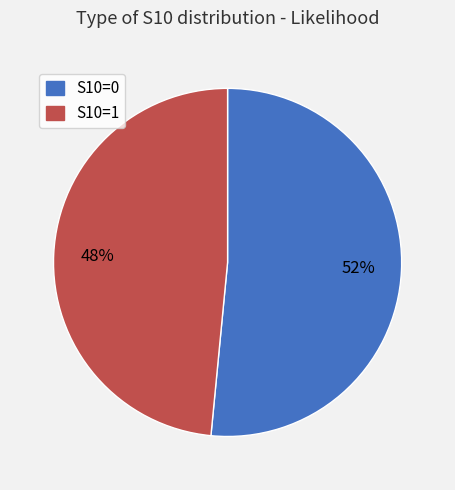

Is it true that S10=1 is 48% of the pie?

True